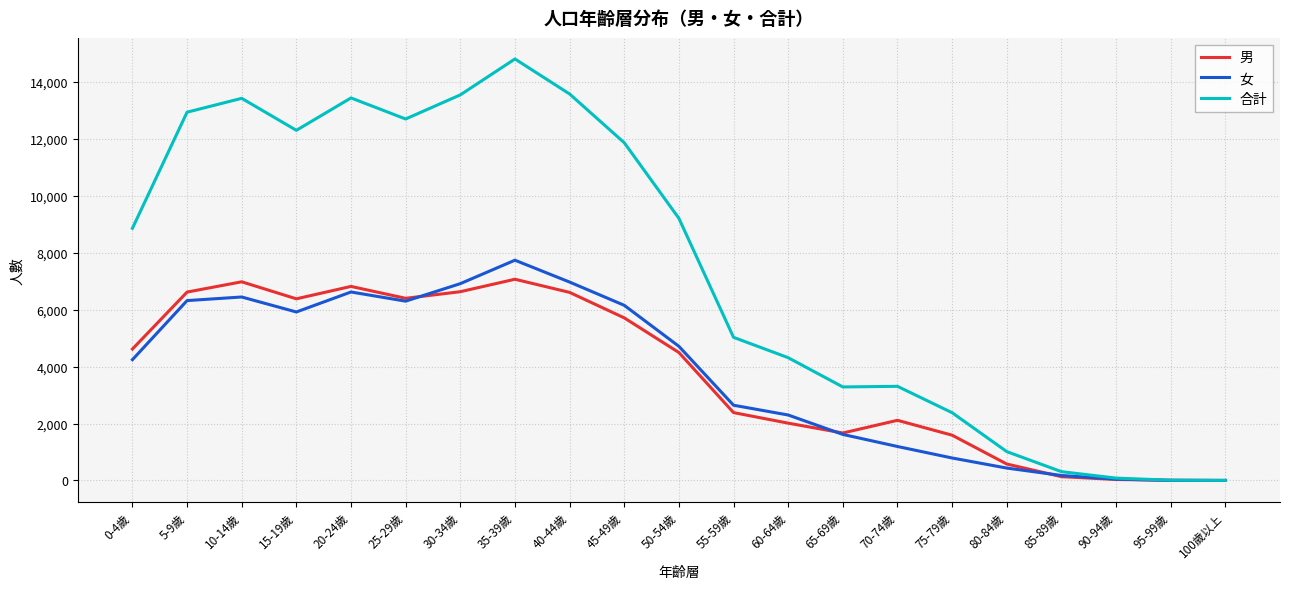

Which series has the largest total across all categories?

合計